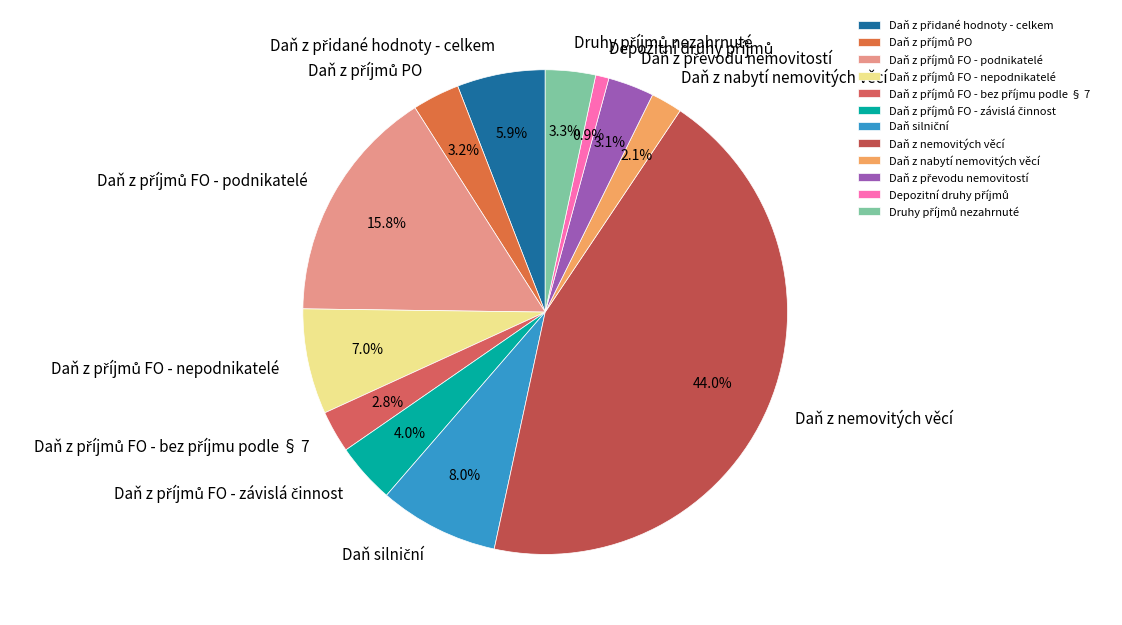

How much of the chart is everything except Daň z nemovitých věcí?

56.0%